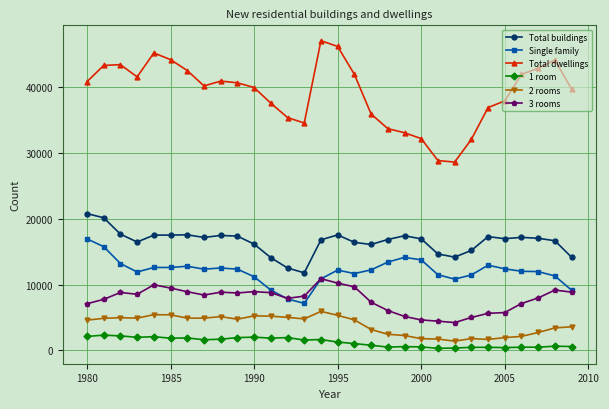

Which series has the widest spread of values?

Total dwellings